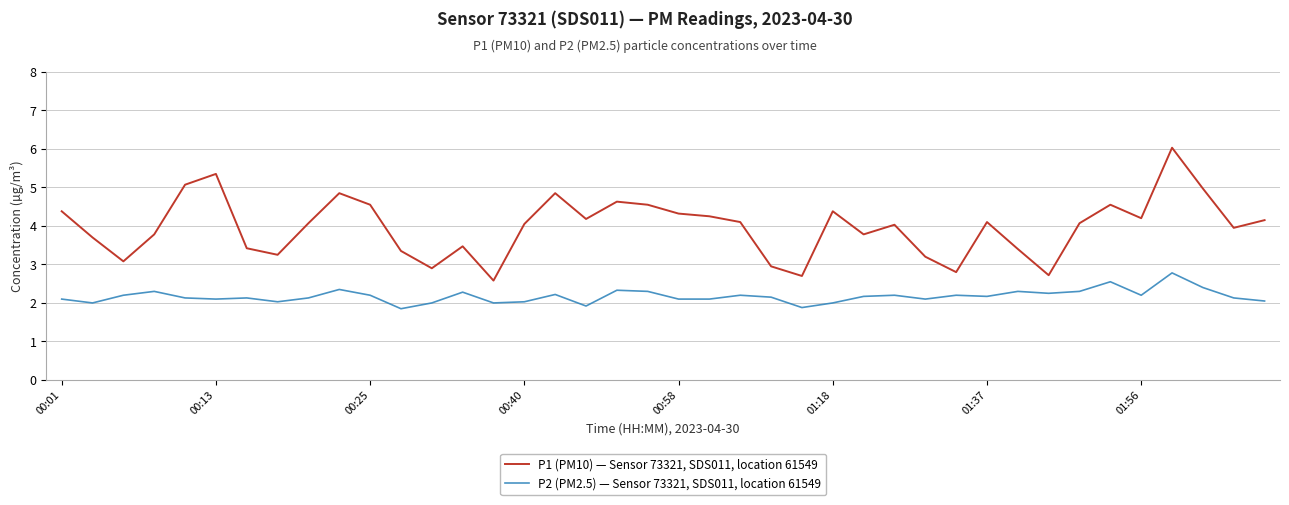

List the series in order of their overall mean, lowest first.

P2 (PM2.5) — Sensor 73321, SDS011, location 61549, P1 (PM10) — Sensor 73321, SDS011, location 61549